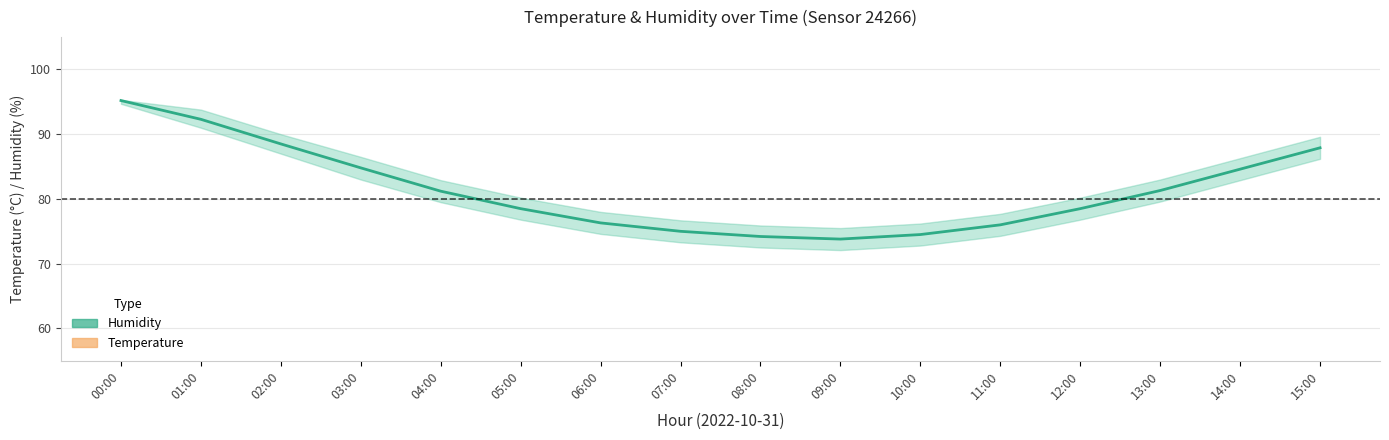

Which category has the lowest value across all series?

00:00